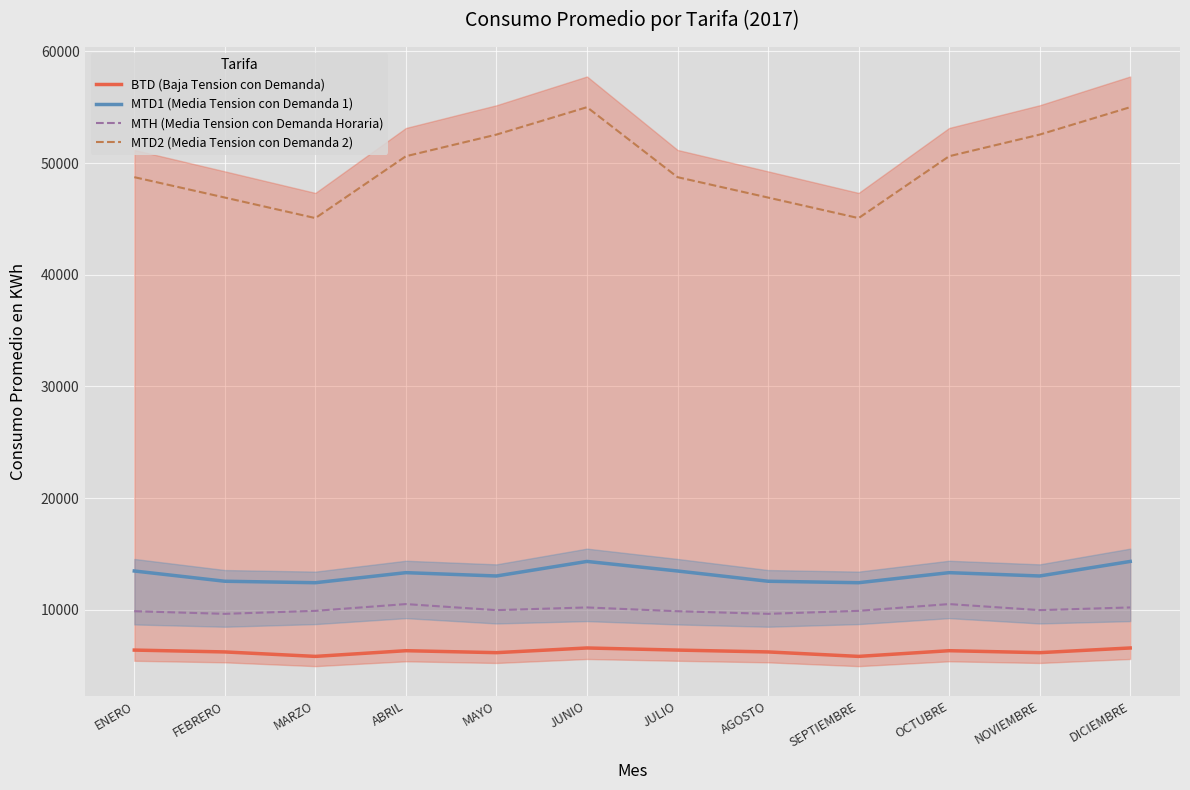

What is the difference between the second highest and minimum values in the BTD (Baja Tension con Demanda) series?

753.3